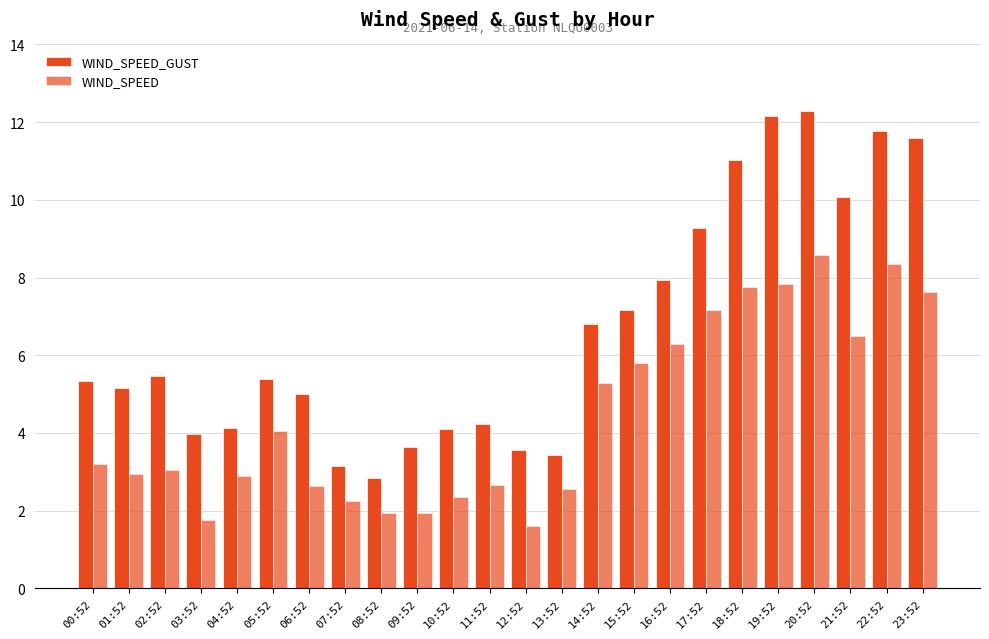

How many data points does each series have?

24